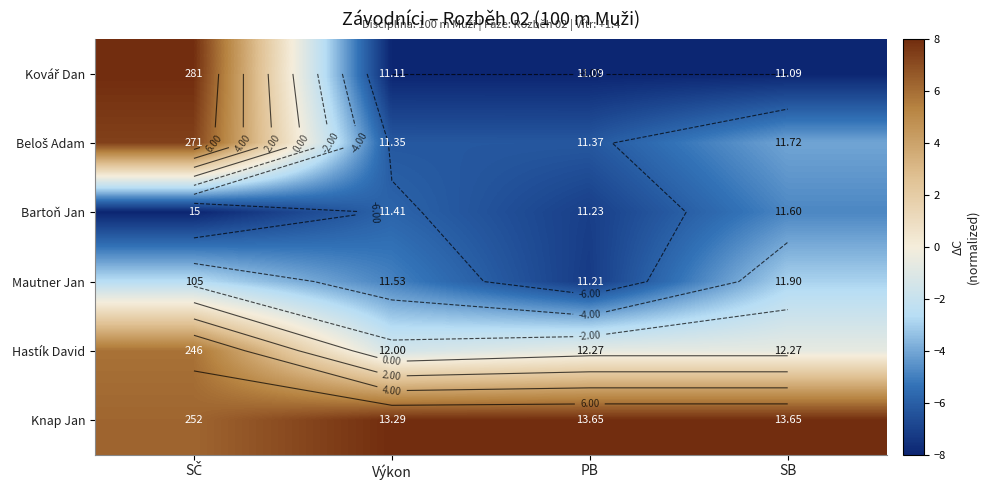

Which series has the largest range (max minus min)?

Kovář Dan